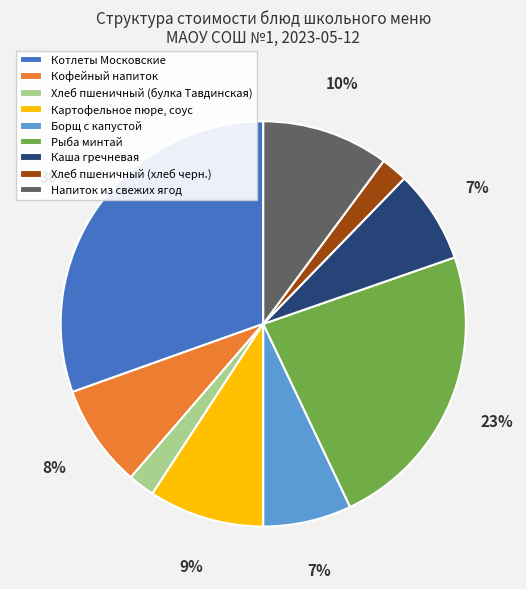

To the nearest percent, what portion does Кофейный напиток represent?

8%